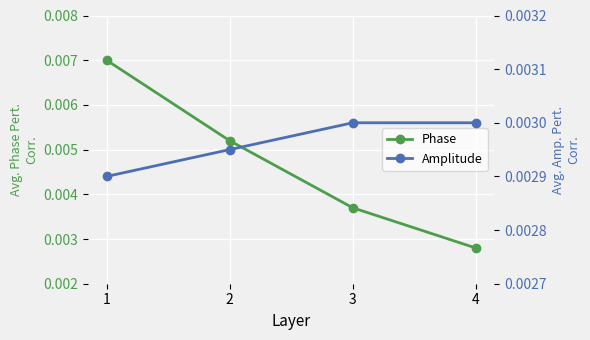

Which series has the largest range (max minus min)?

Phase